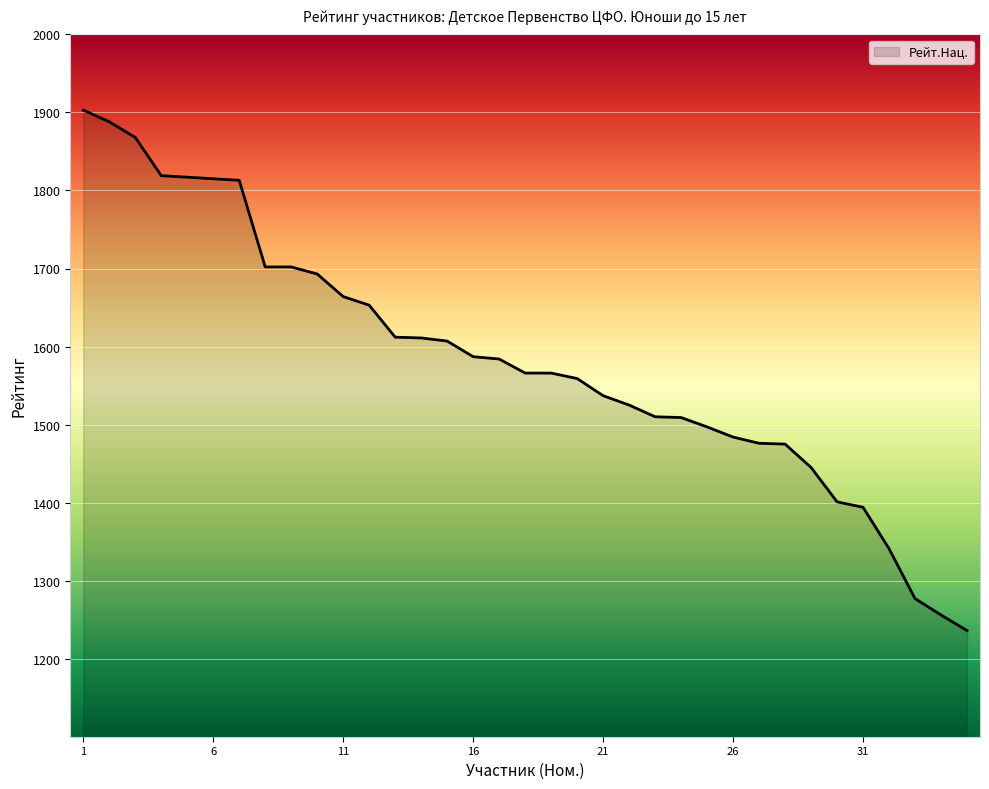

What is the greatest value displayed?

1903